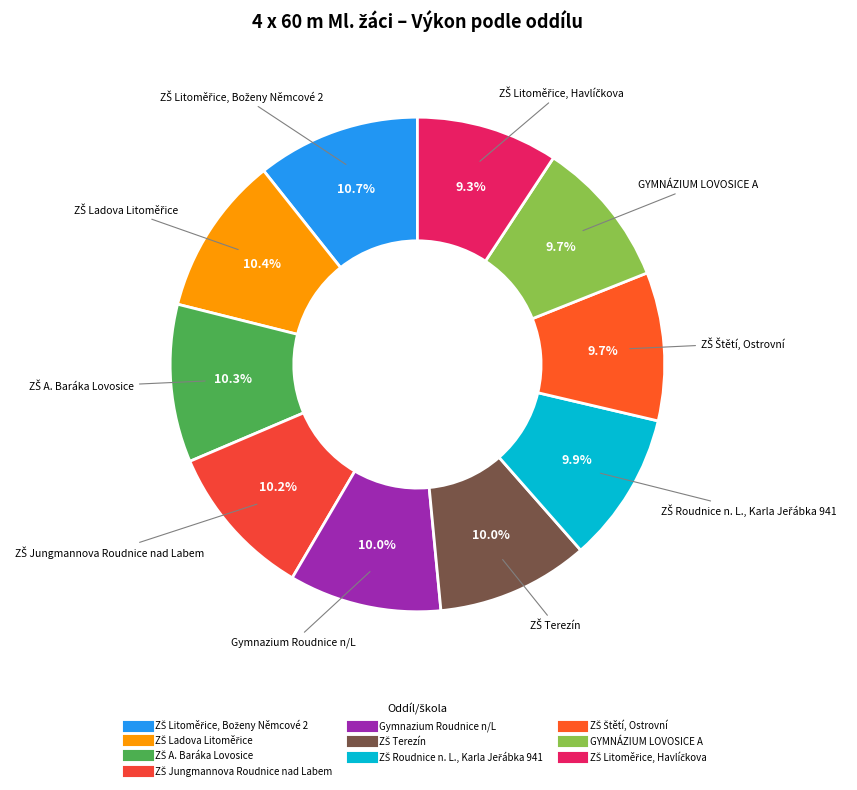

Does Gymnazium Roudnice n/L represent more than half of the total?

No